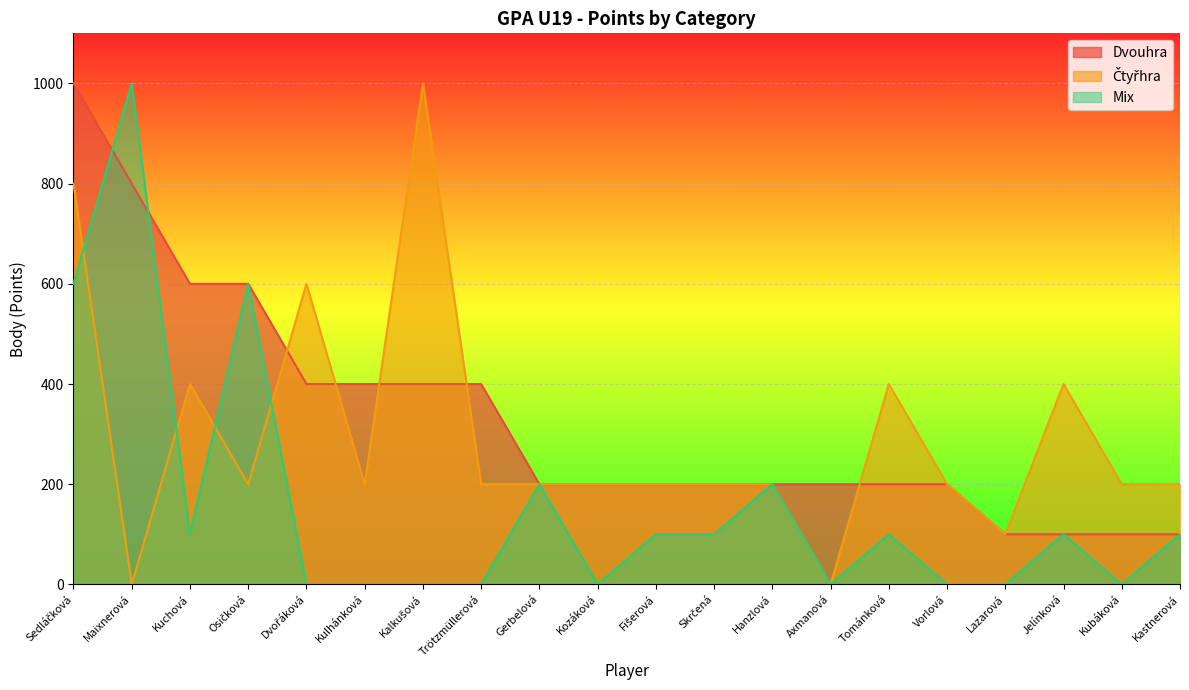

Where is the first local minimum for Mix?

Kuchová